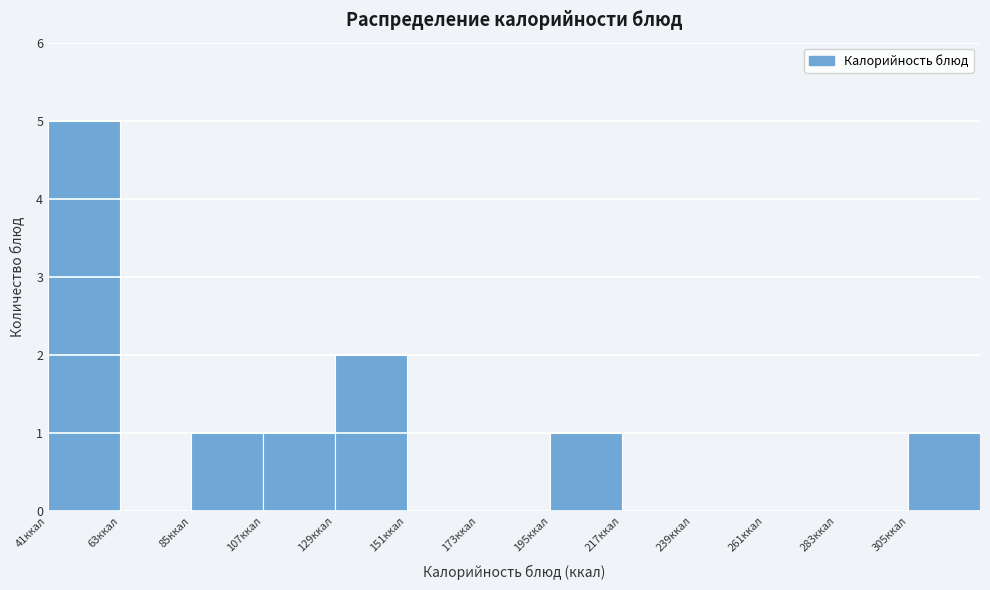

Over which range of the x-axis is the bar tallest?

41 to 63